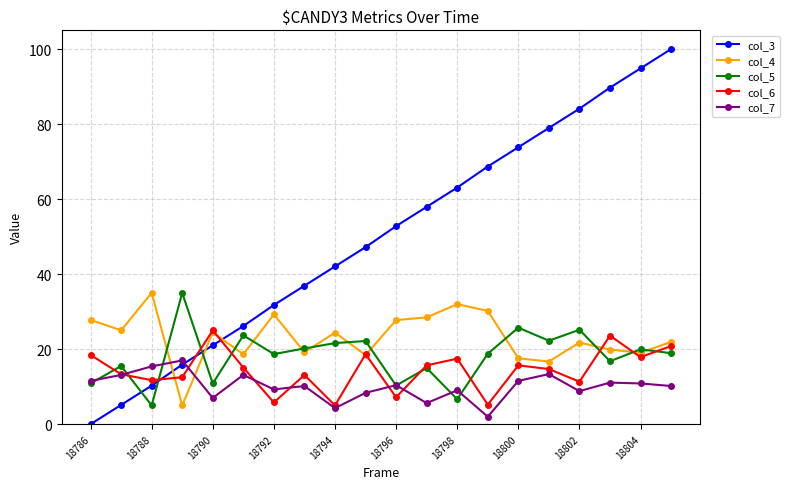

What is the maximum value for col_3?

100.0